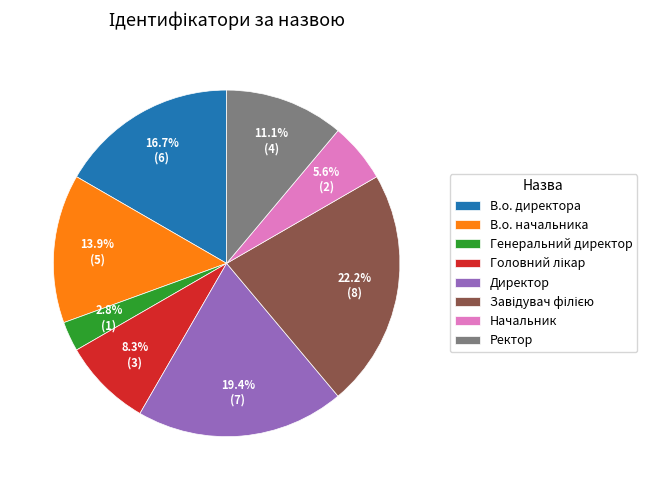

Does any single category account for the majority?

No